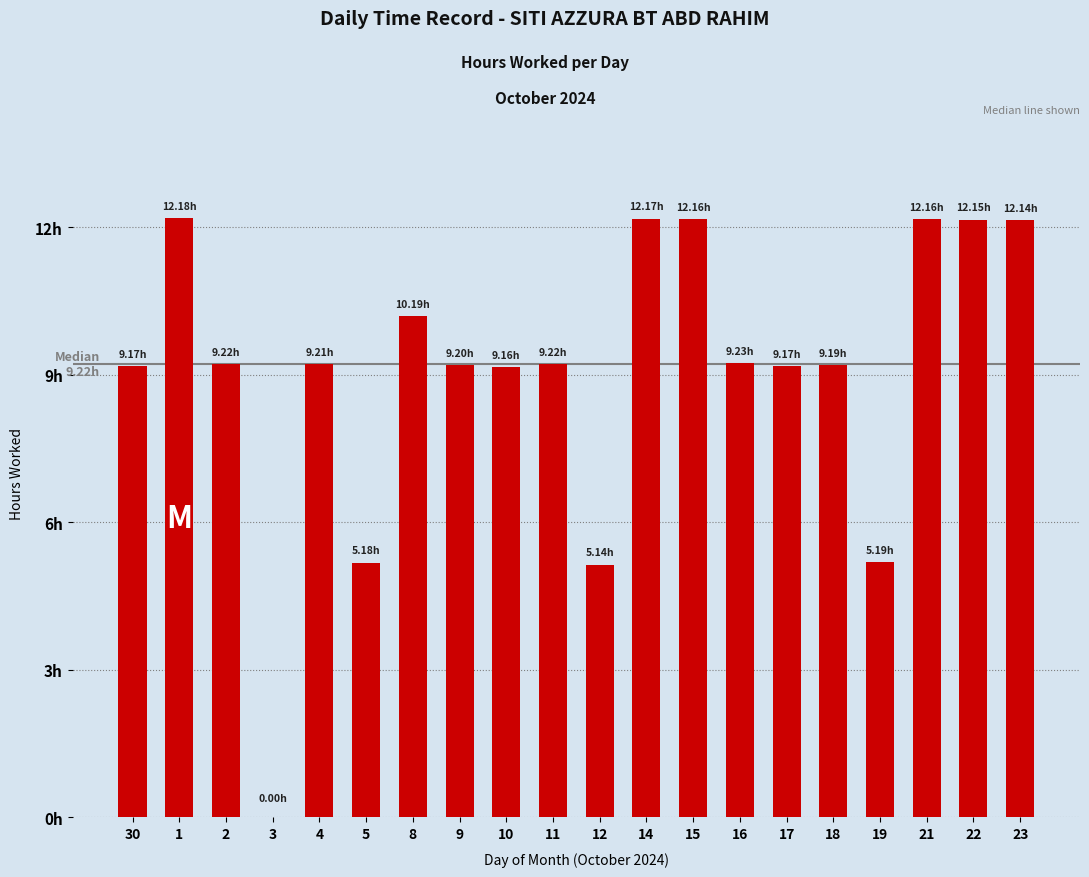

True or false: the data shows 9.2 at 30.

True